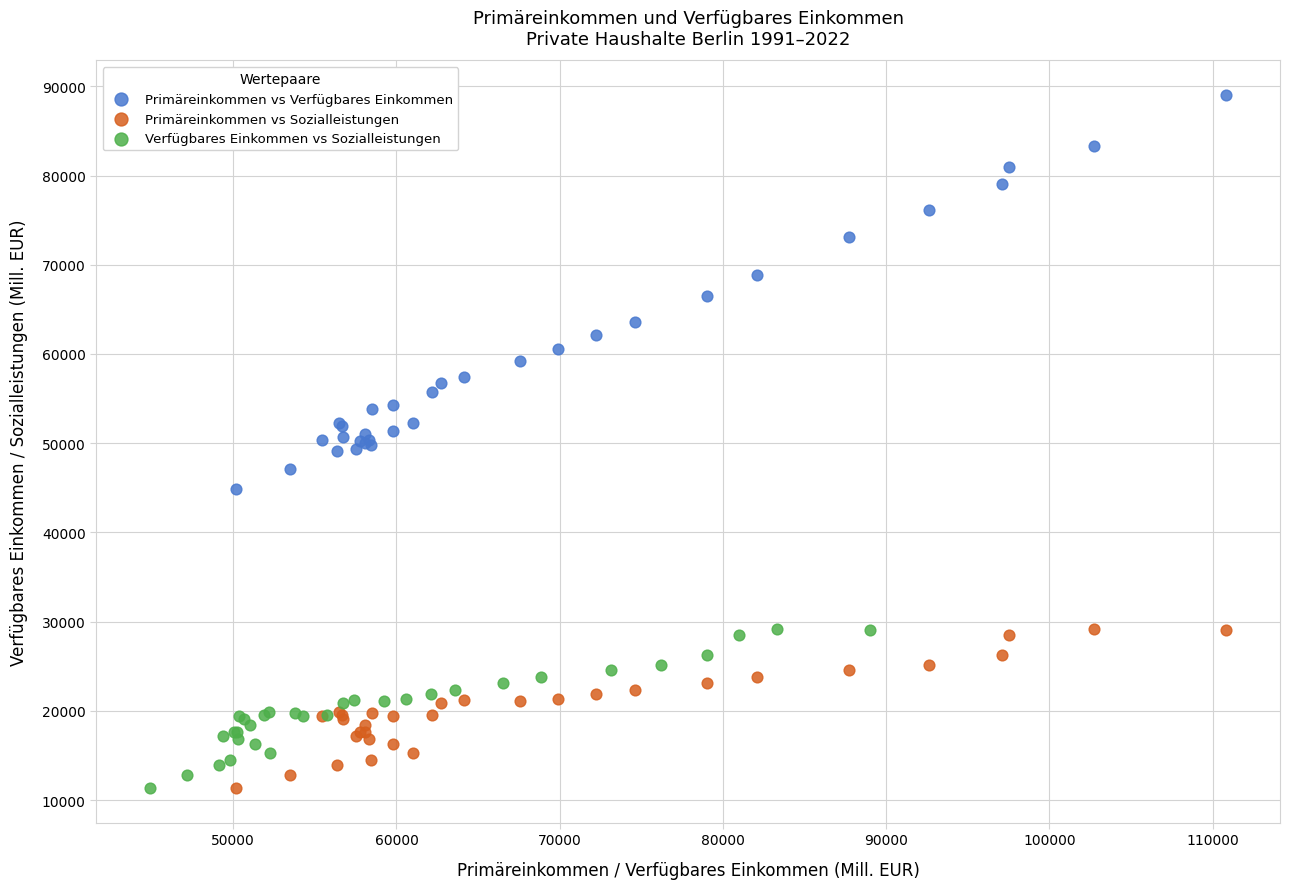

Which series reaches the maximum Y coordinate?

Primäreinkommen vs Verfügbares Einkommen